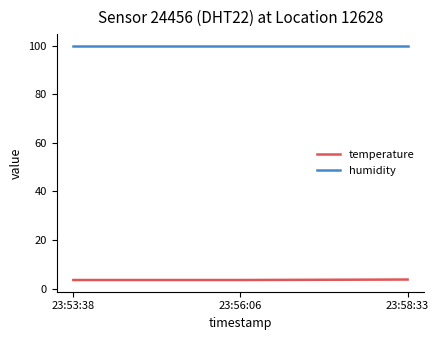

List the series in order of their peak value, lowest first.

temperature, humidity